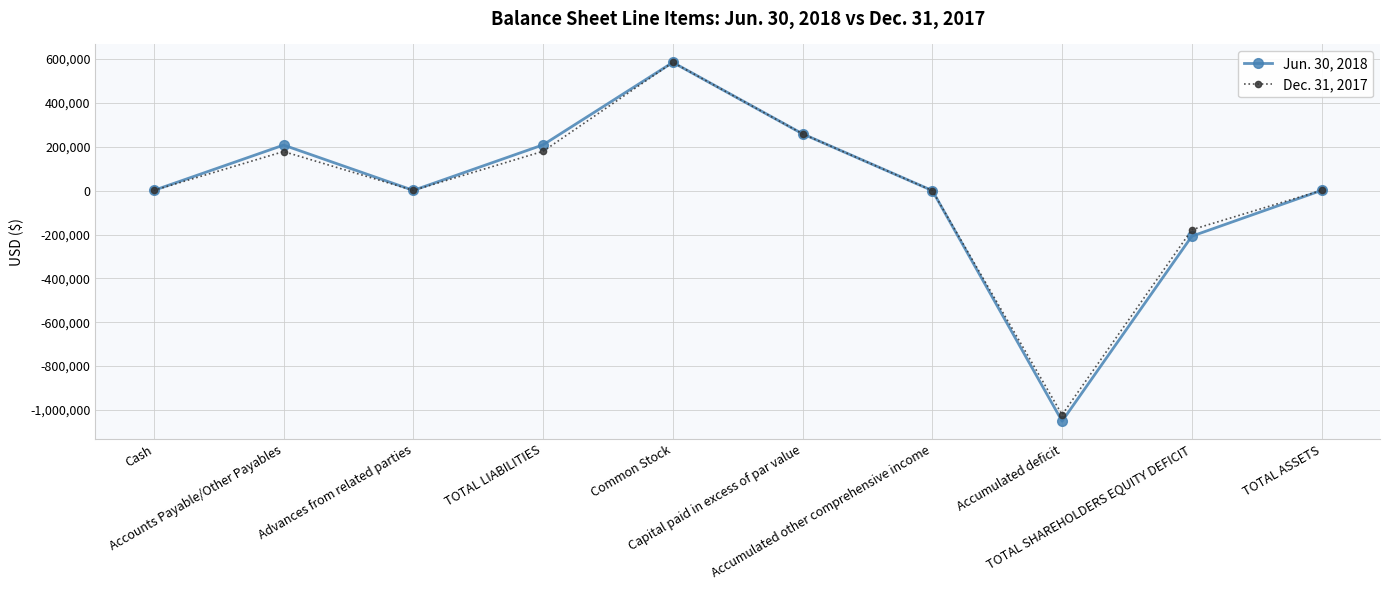

Which series has the widest spread of values?

Jun. 30, 2018